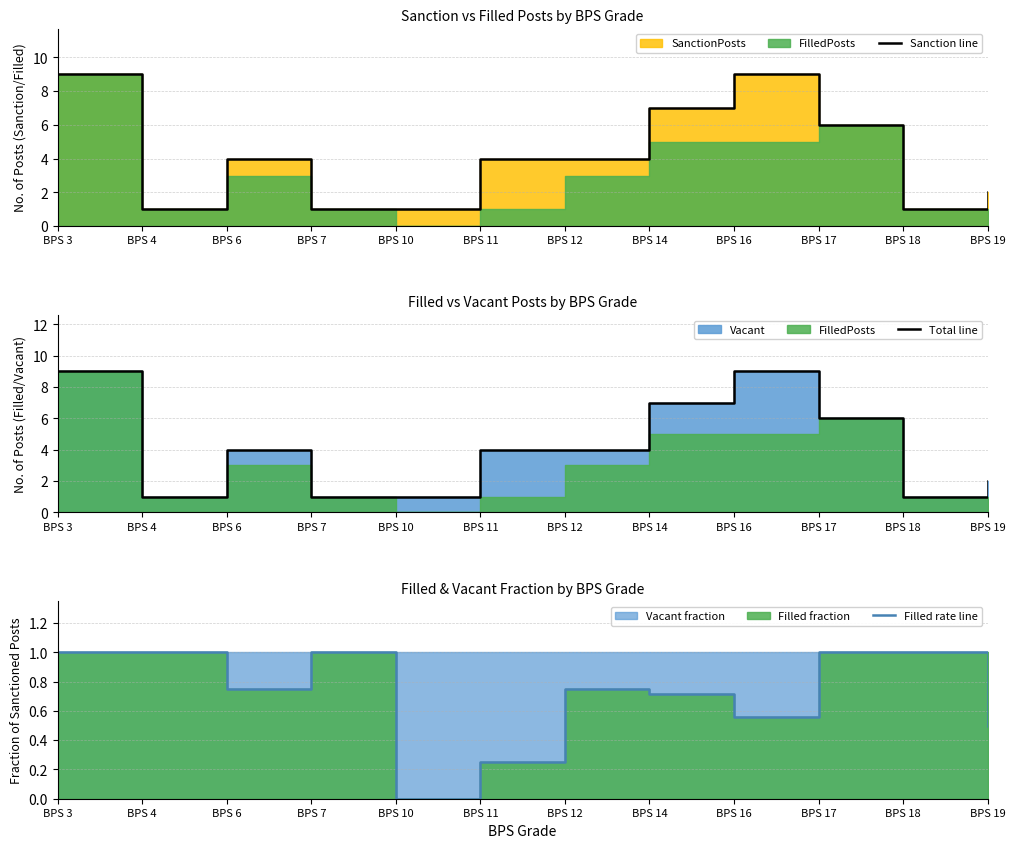

How many interior local peaks does the Total line series have?

2